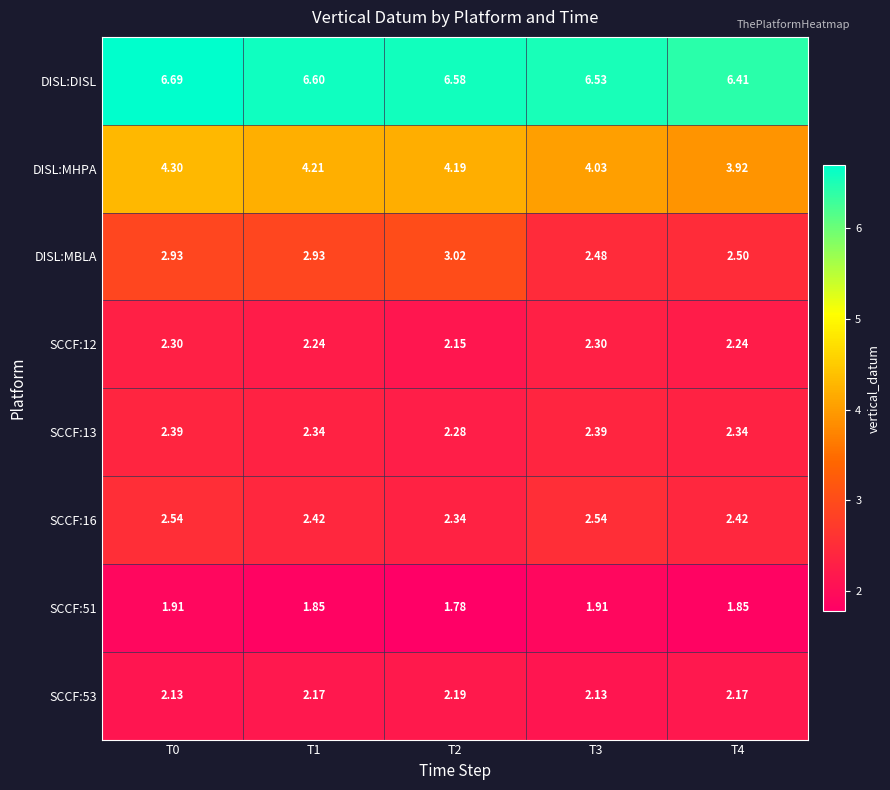

Count the number of data series in this chart.

8